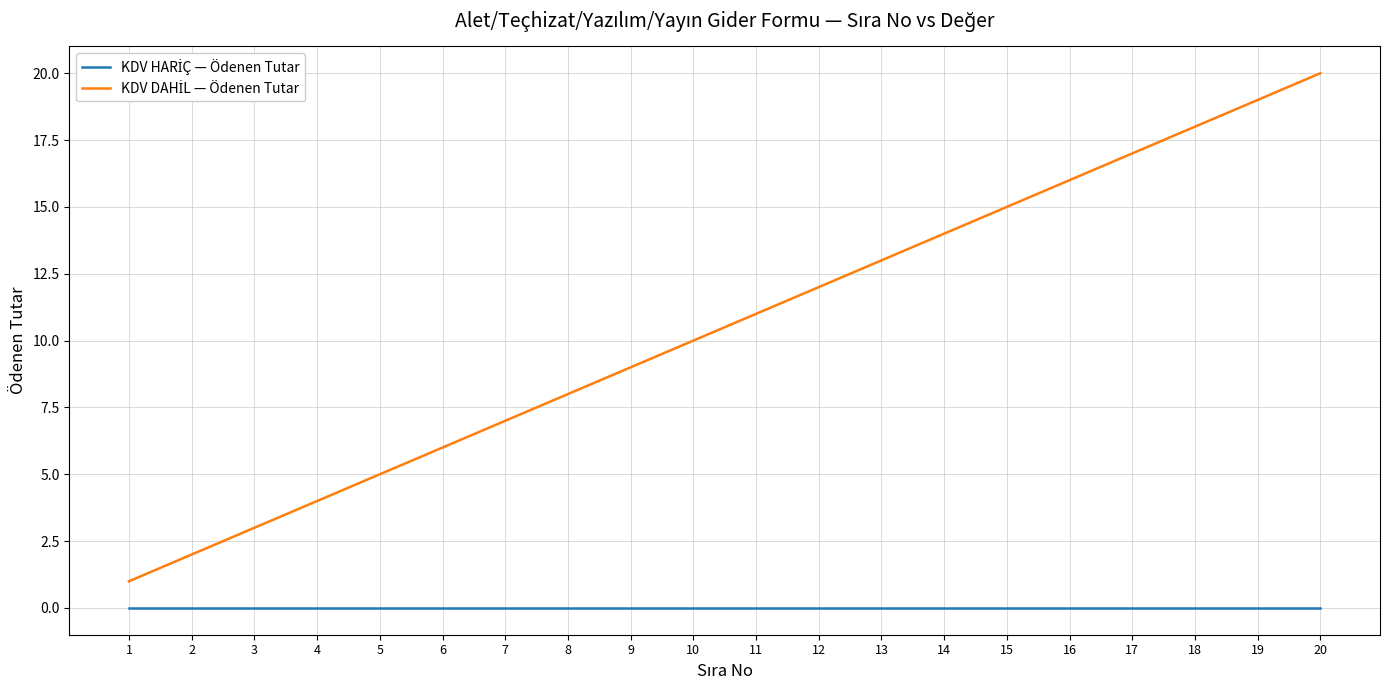

What is the difference between the highest and lowest values at 4?

4